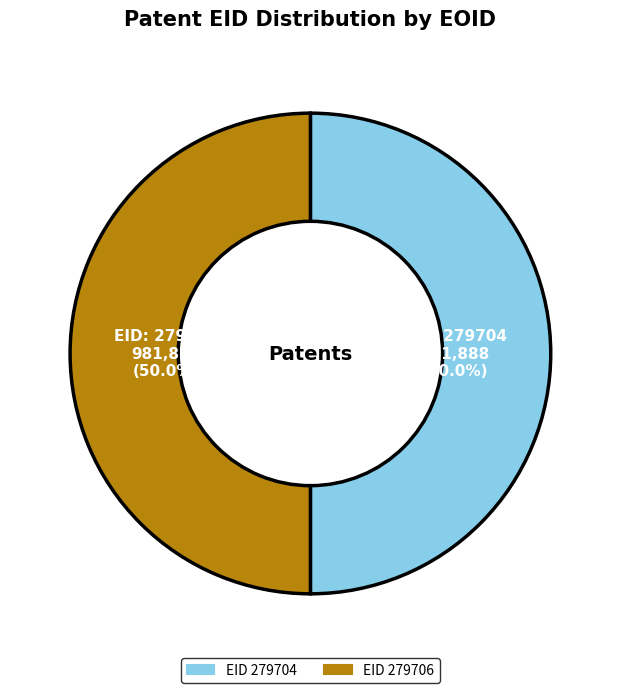

How many slices are in this pie chart?

2